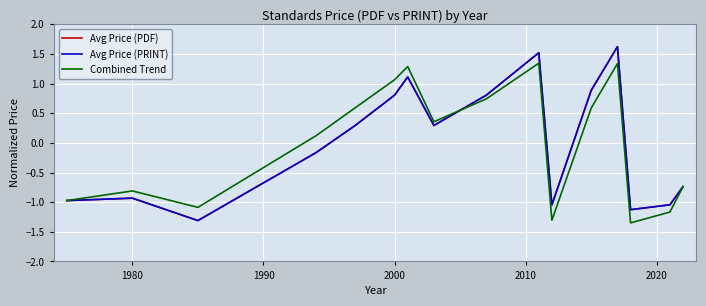

Is this an area chart (filled region under the line)?

No